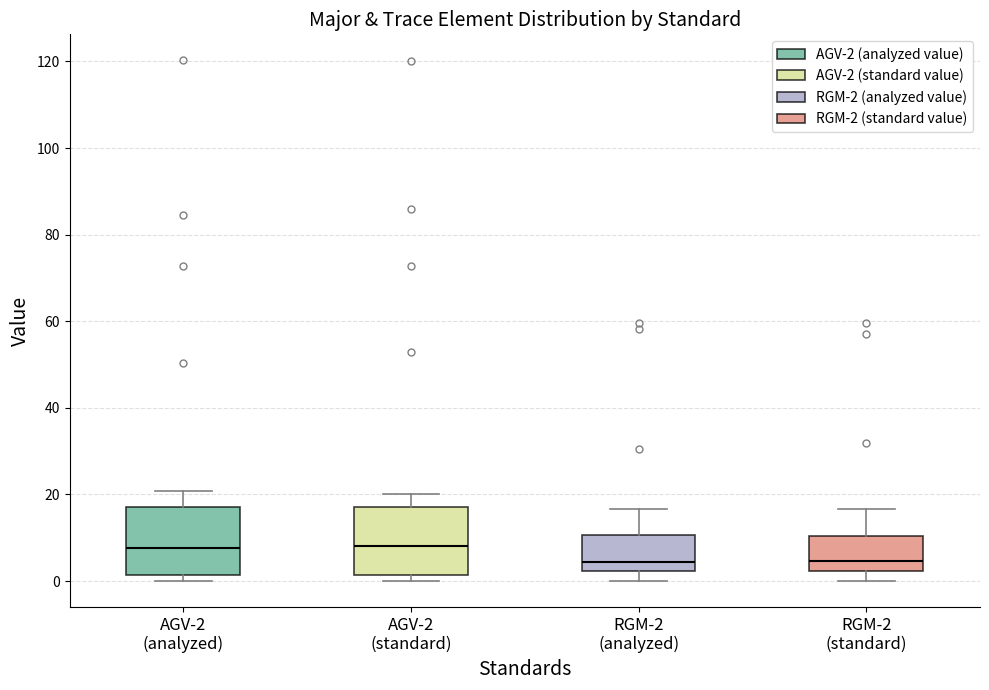

Reading left to right, transcribe this box plot: for each box, give where its median line is, the range the box spans, and where its two whiskers end, as read against the y-axis. The values are not printed on the chart, so give them approximately, as read against the axis.

AGV-2 (analyzed): median 8, box 2 to 18, whiskers 0 to 20
AGV-2 (standard): median 8, box 2 to 18, whiskers 0 to 20
RGM-2 (analyzed): median 4, box 2 to 10, whiskers 0 to 16
RGM-2 (standard): median 4, box 2 to 10, whiskers 0 to 16